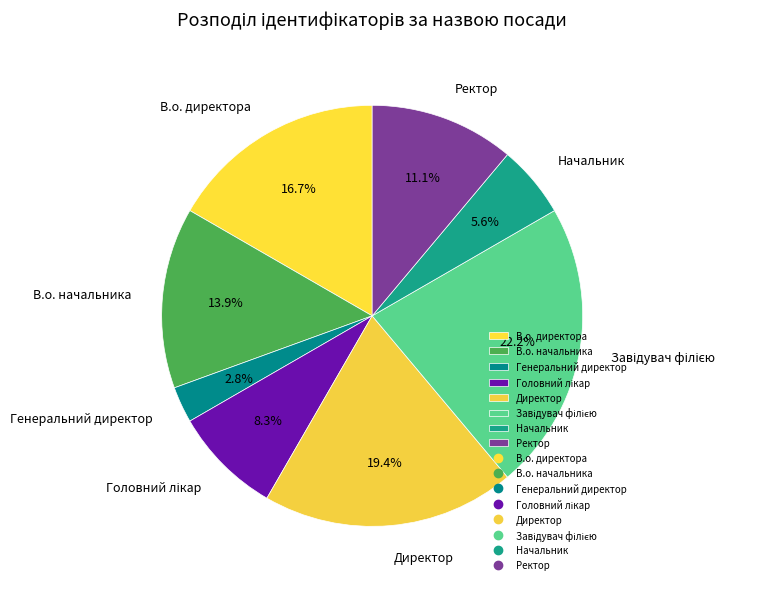

Is there any slice that represents more than half of the pie?

No